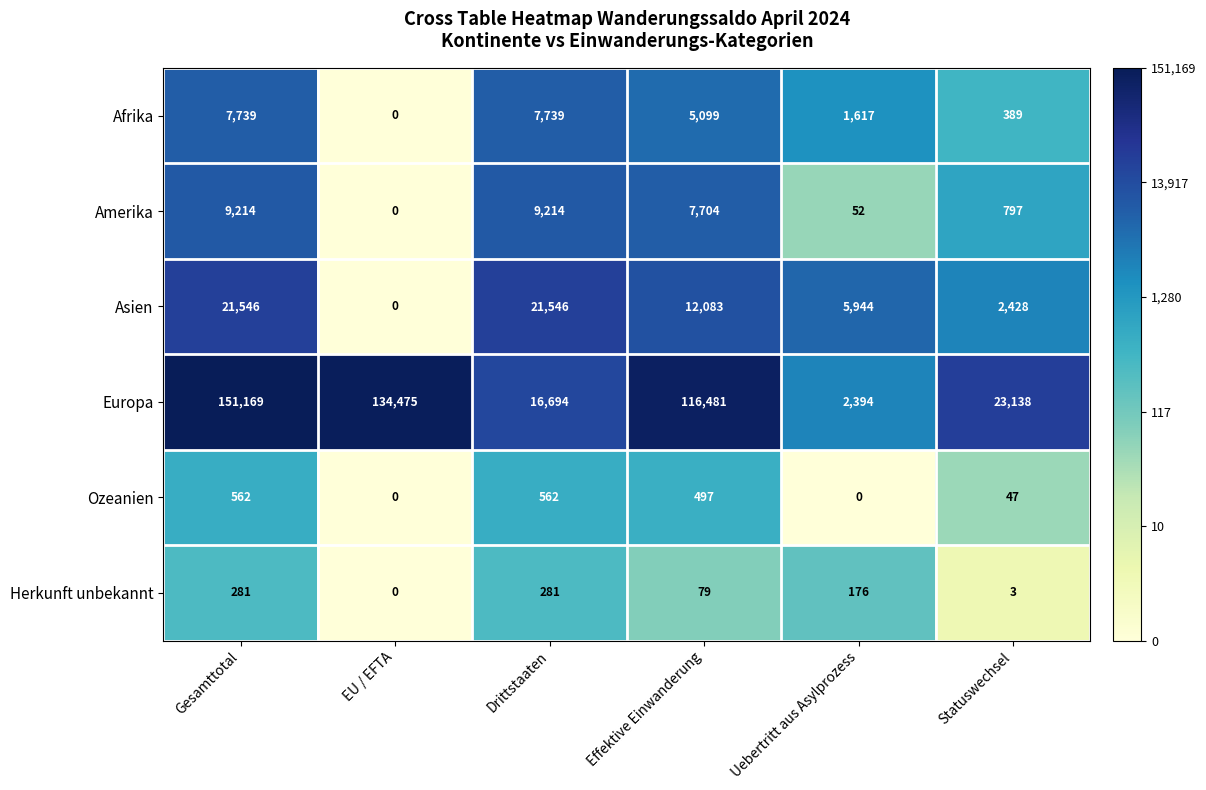

What is the highest value of the Europa series?

151169